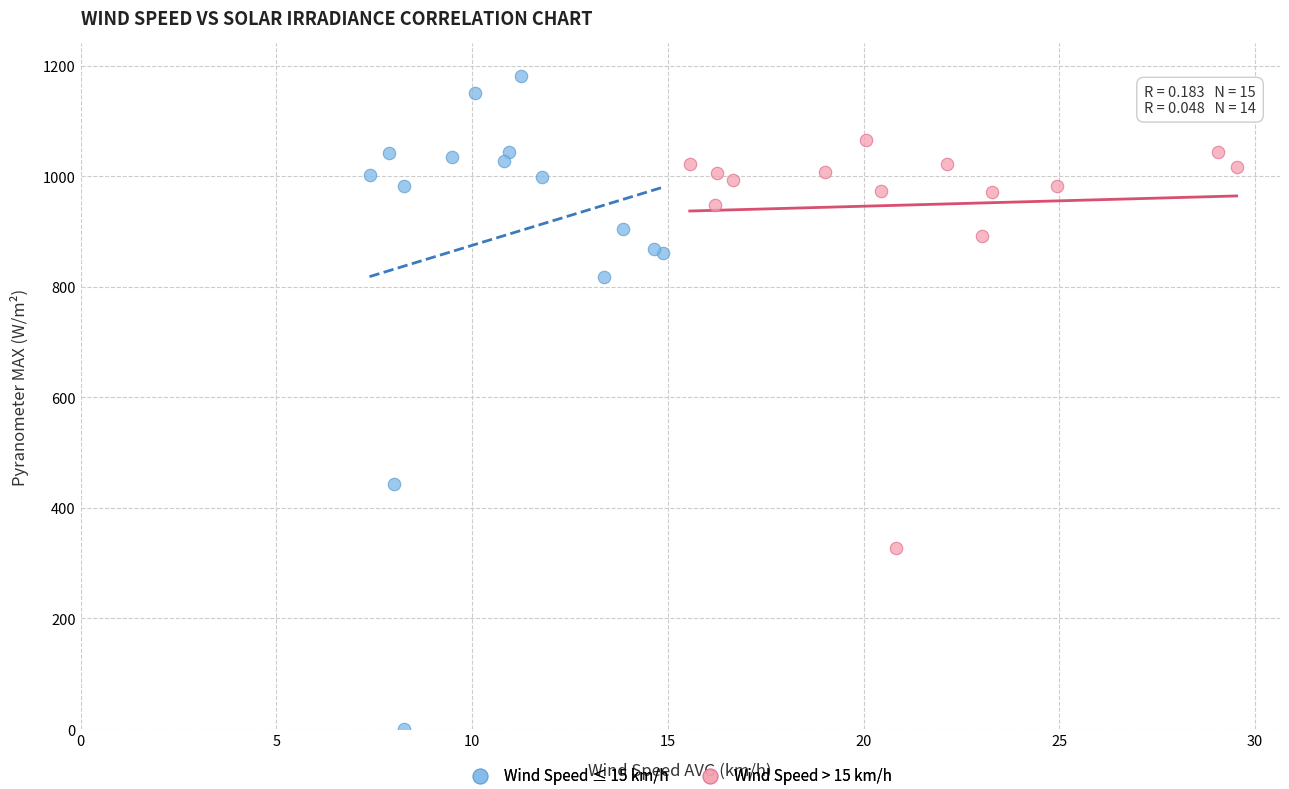

What are all the series names shown in the legend?

Wind Speed ≤ 15 km/h, Wind Speed > 15 km/h